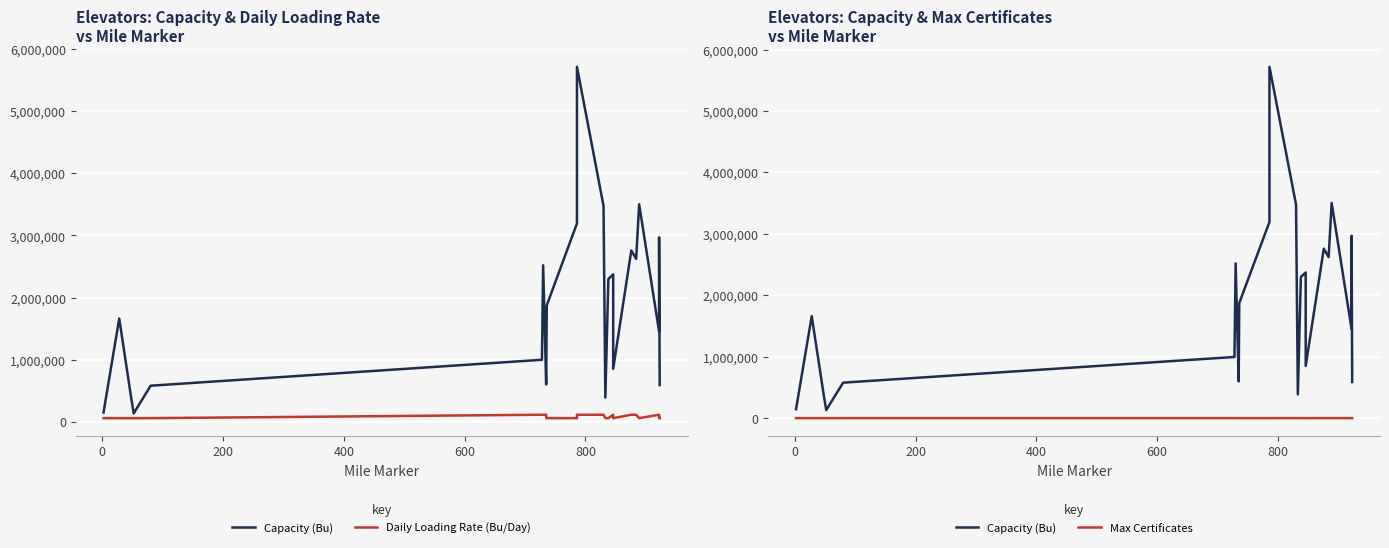

Is it true that Daily Loading Rate (Bu/Day) equals 110000 at 800?

True